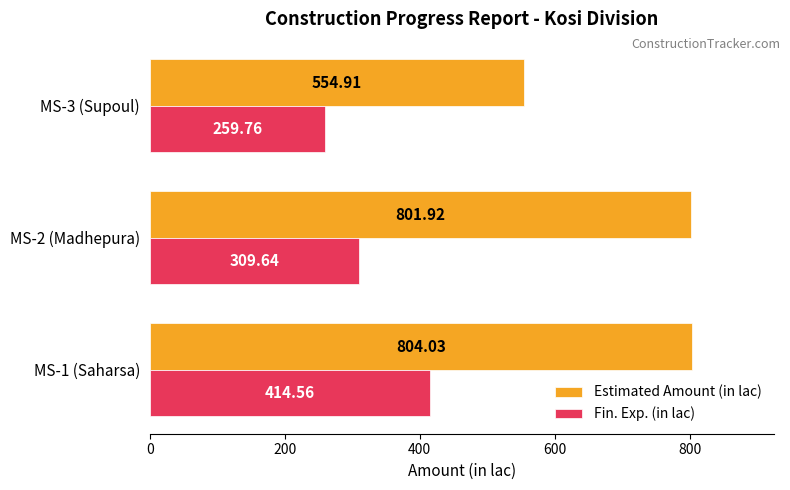

What is the sum of all Fin. Exp. (in lac) values?

984.0